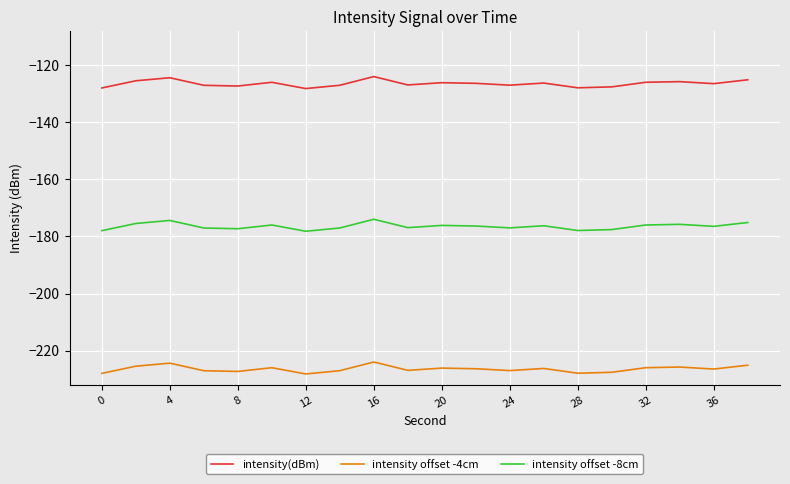

What is the minimum value shown in the chart?

-228.2